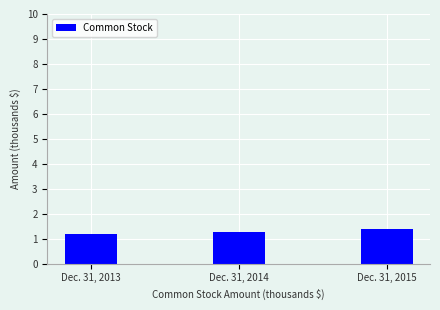

What is the value of the 2nd bar from the left?

1.3